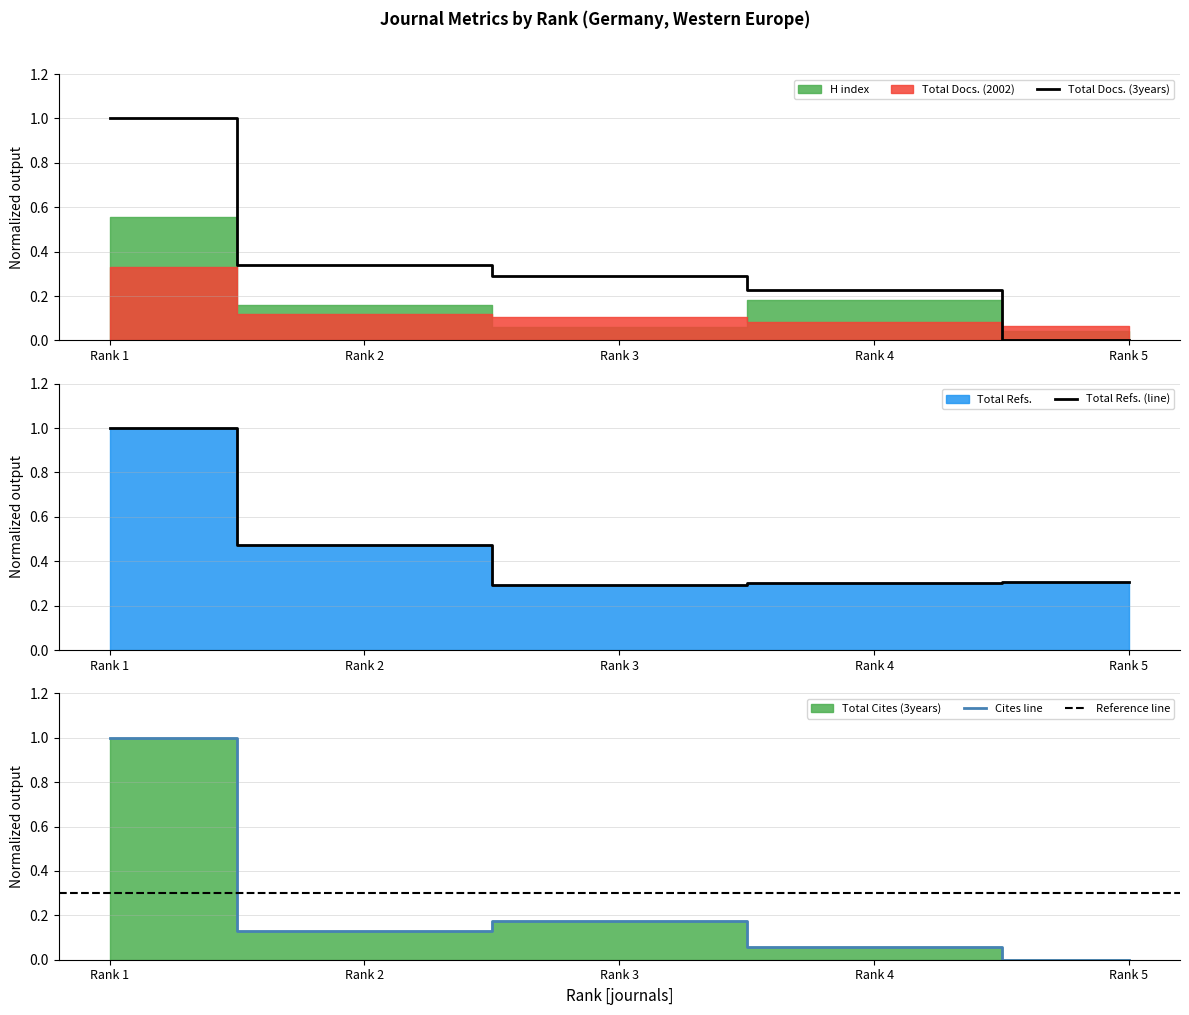

What is the lowest value of the Total Refs. series?

0.3